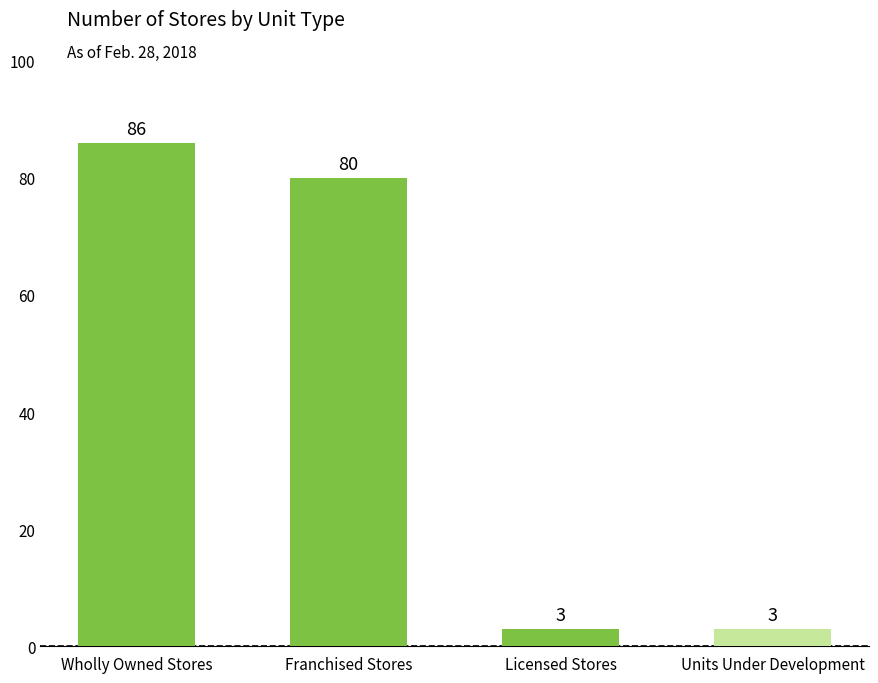

What is the difference between the second highest and second lowest values?

77